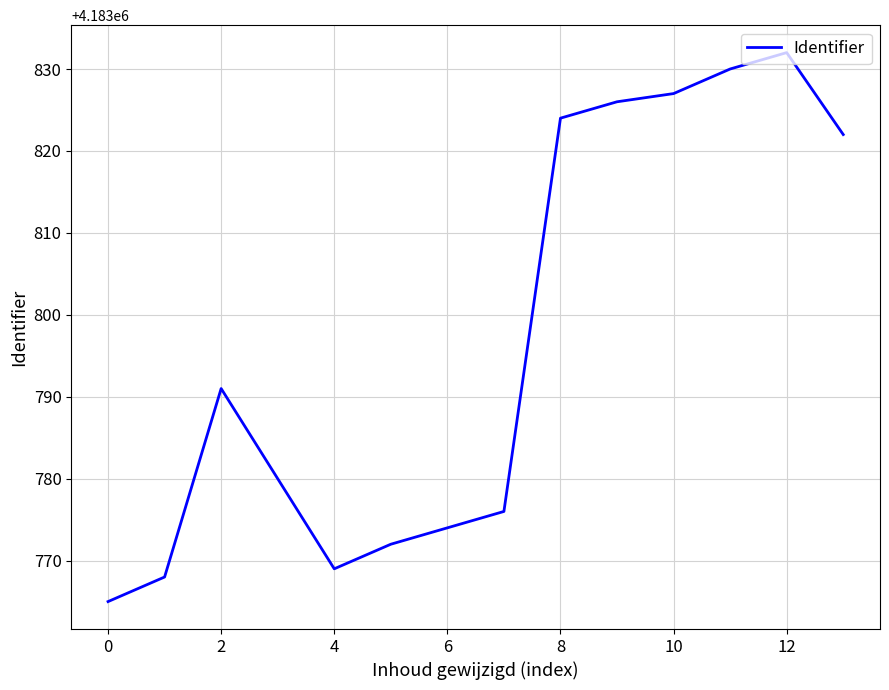

What is the maximum value shown in the chart?

4183832